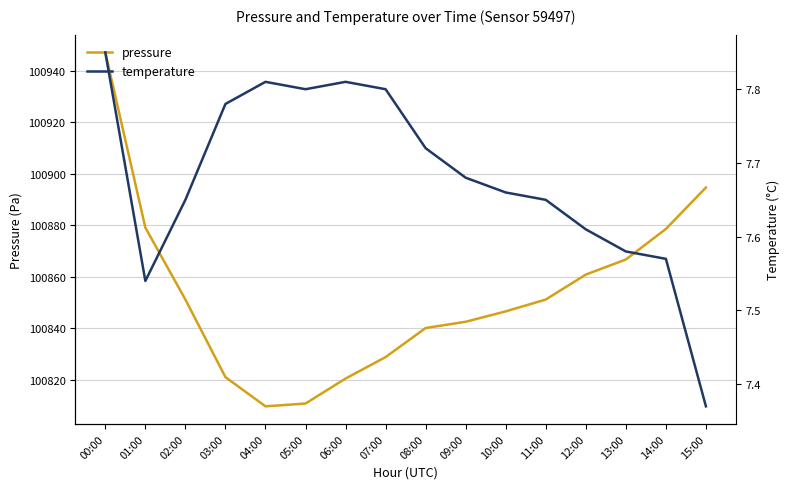

What value does the pressure series have at 02:00?

100851.2